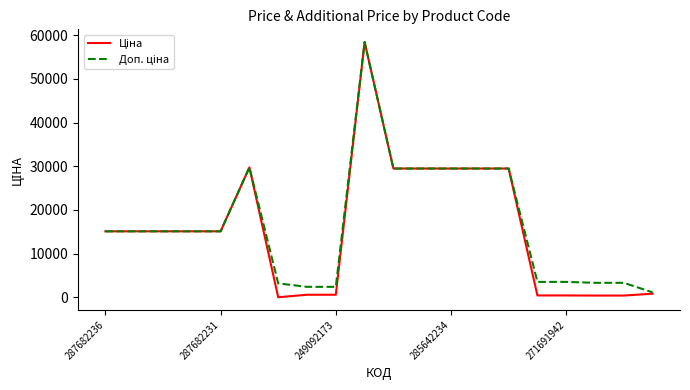

What is the greatest value displayed?

58426.5